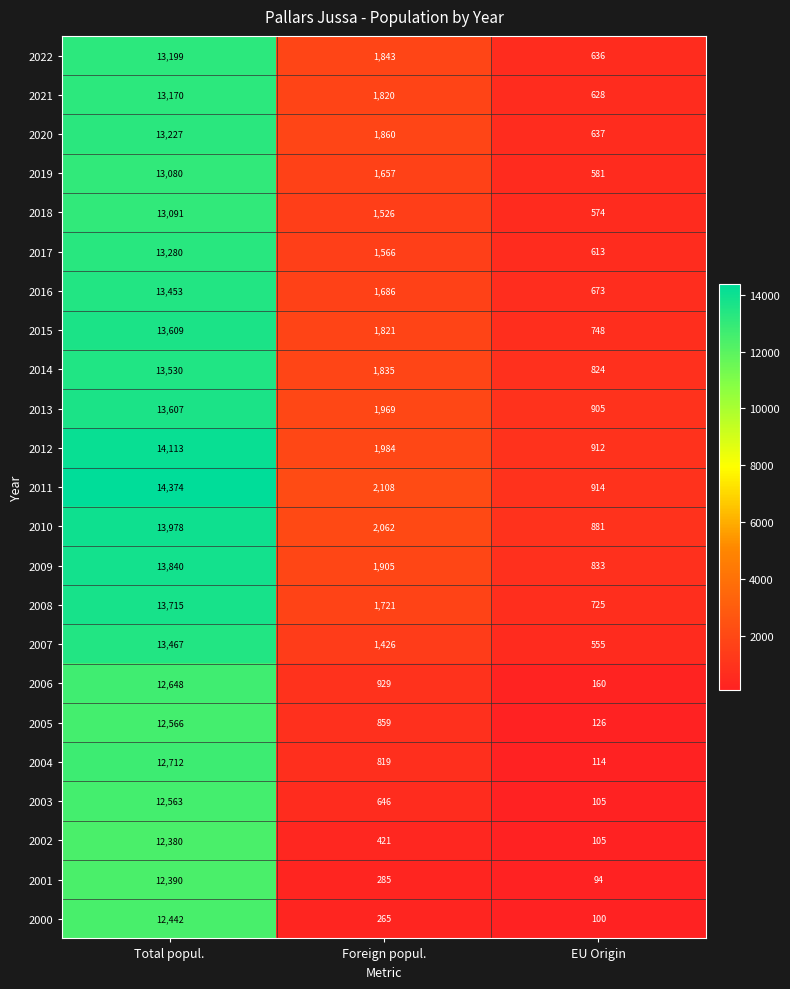

The 2021 series shows 13170 at Total popul.. True or false?

True